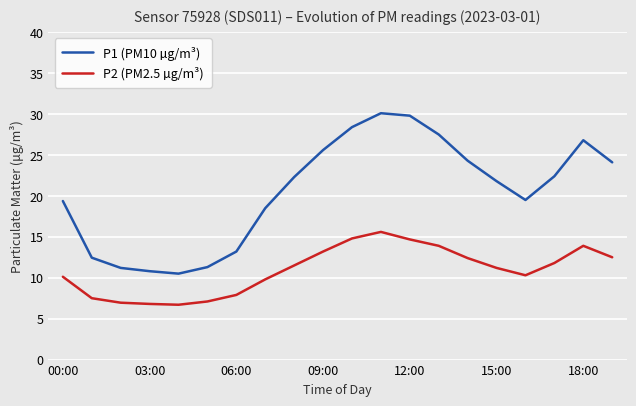

True or false: P1 (PM10 µg/m³) has more than 1 interior local peaks.

True